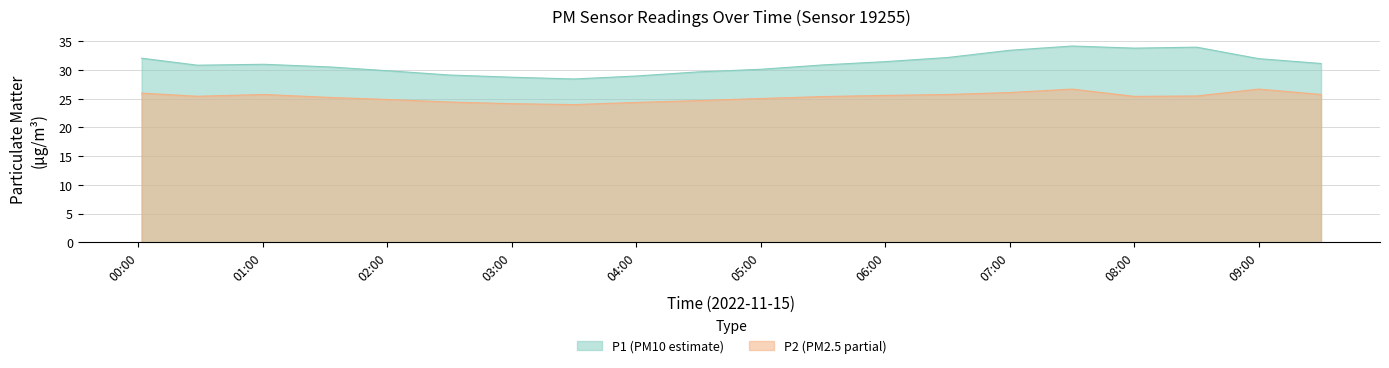

Is the value of P1 (PM10 estimate) at 06:00 greater than the value of P2 (PM2.5 partial) at 09:00?

Yes